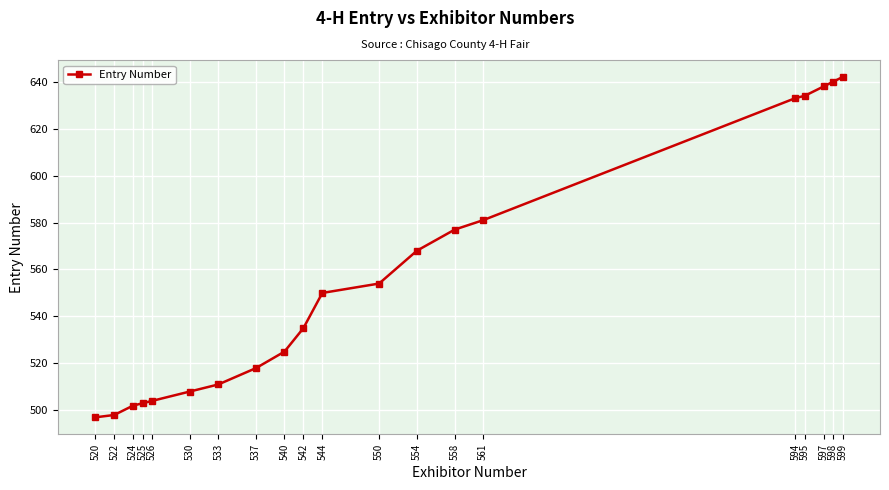

At which label is the value closest to 569?

554